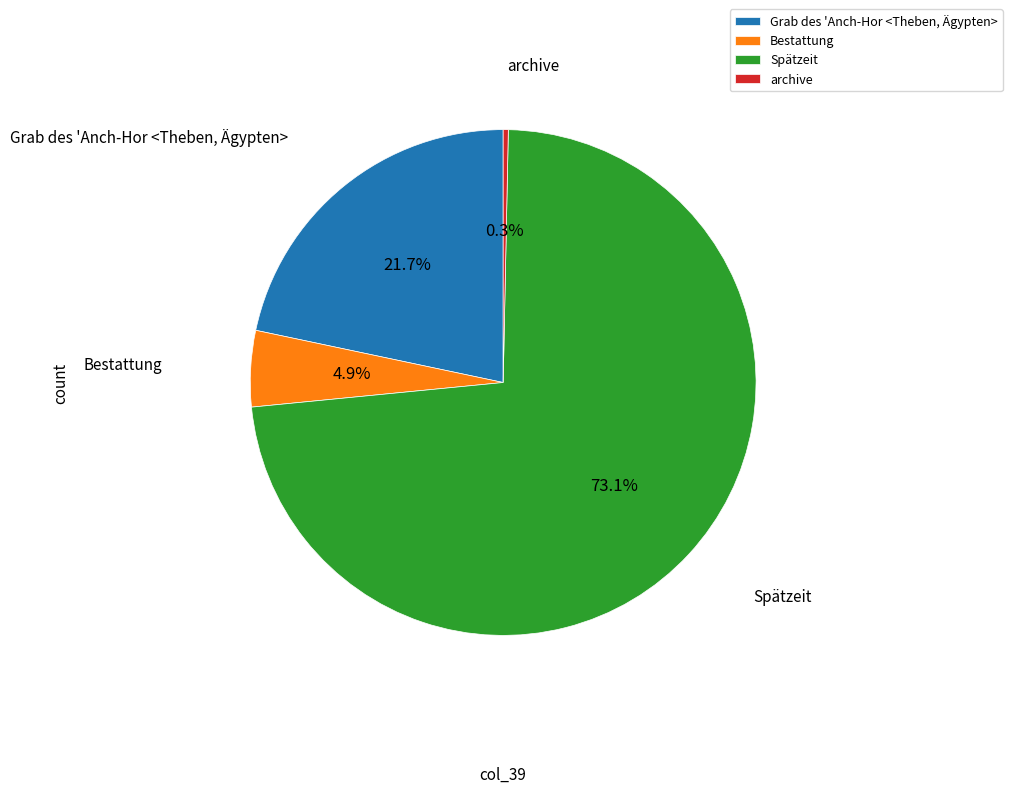

To the nearest percent, what portion does Grab des 'Anch-Hor <Theben, Ägypten> represent?

22%